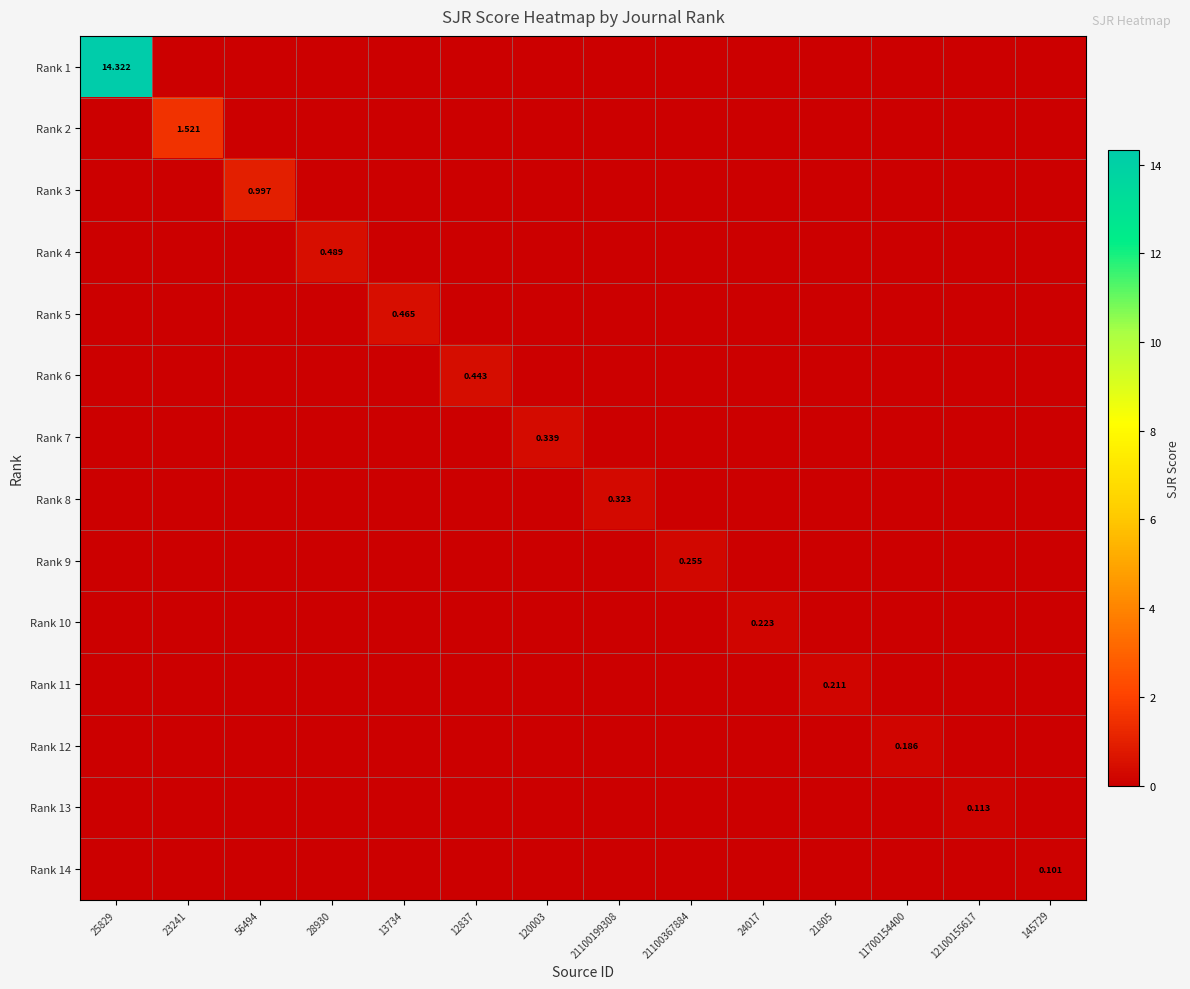

The Rank 6 series shows 0.2 at 56494. True or false?

False